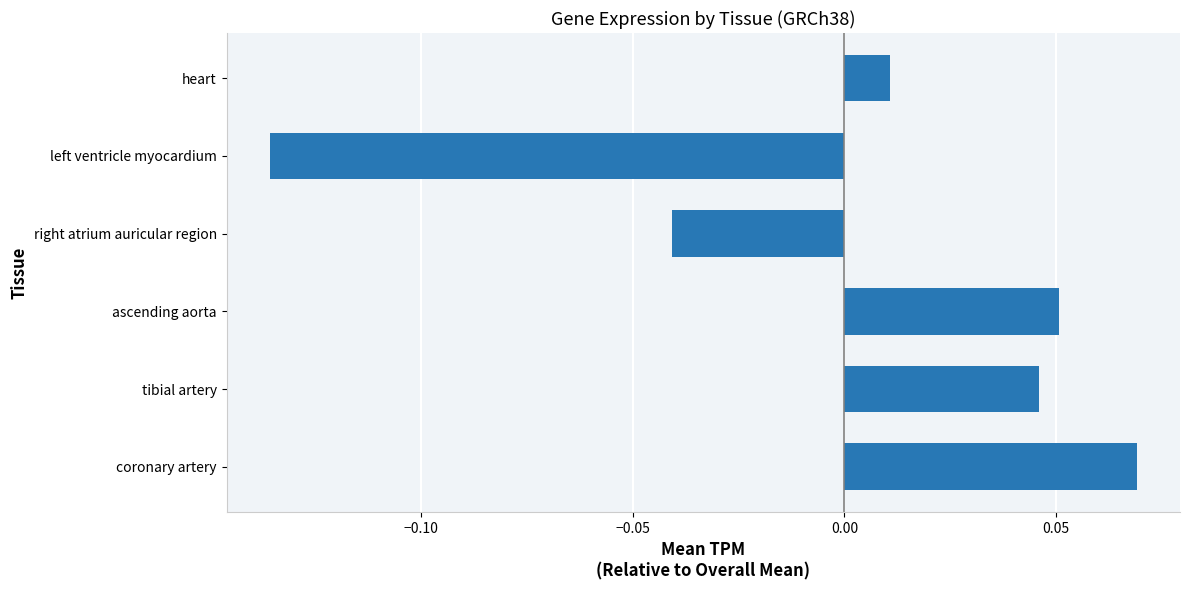

The value at left ventricle myocardium is -0.2. True or false?

False